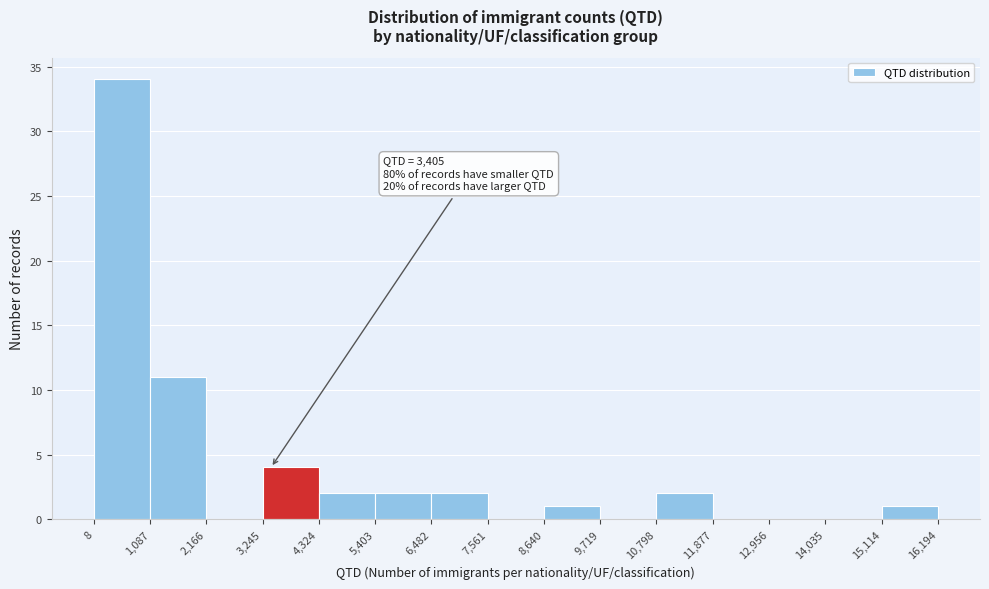

Over which range of the x-axis is the bar tallest?

8 to 1,087